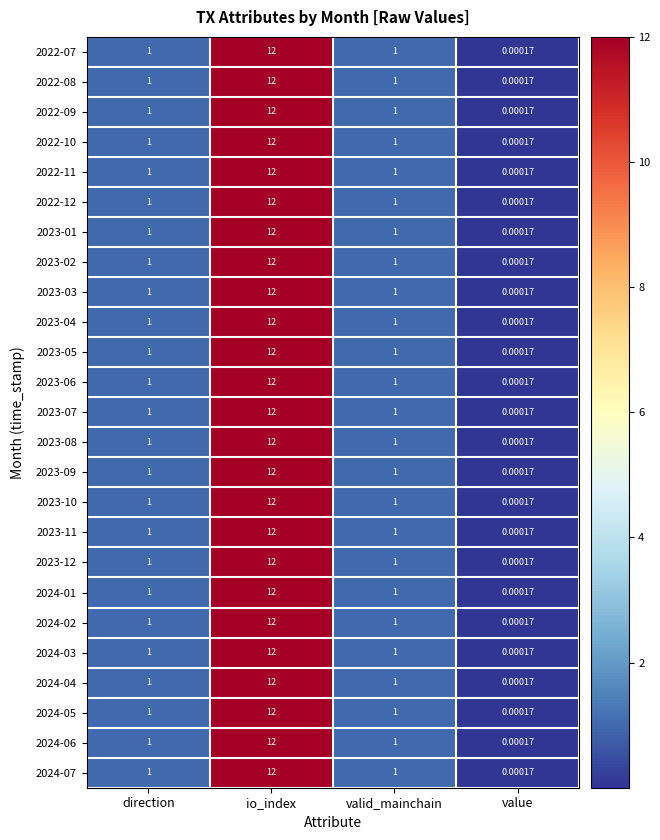

How many values in the 2024-05 series are below 1?

1